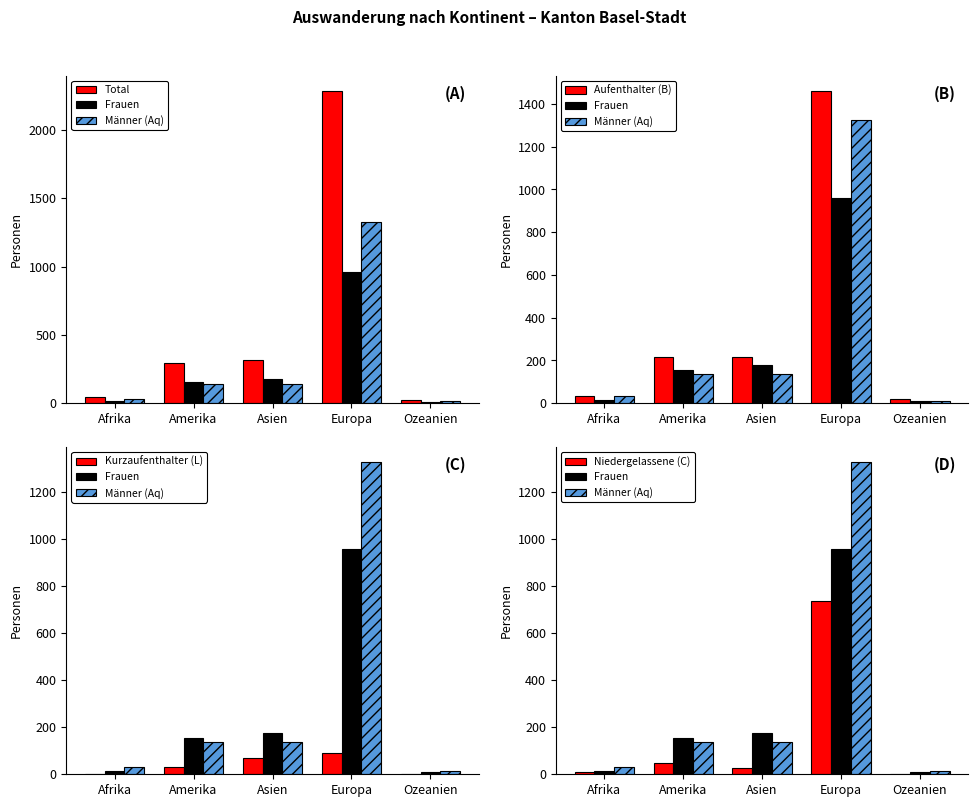

Where does the Frauen series first go above 154?

Asien